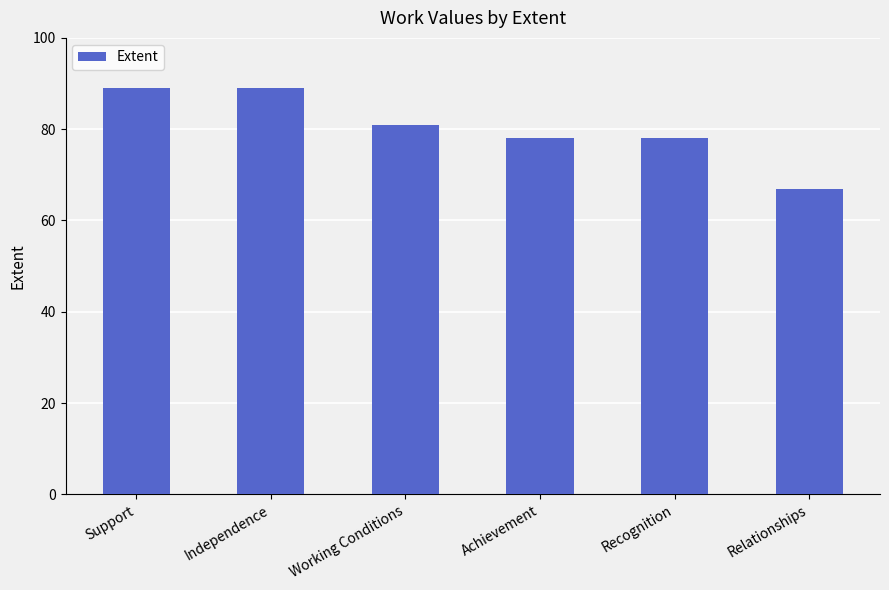

How many categories are shown in the chart?

6